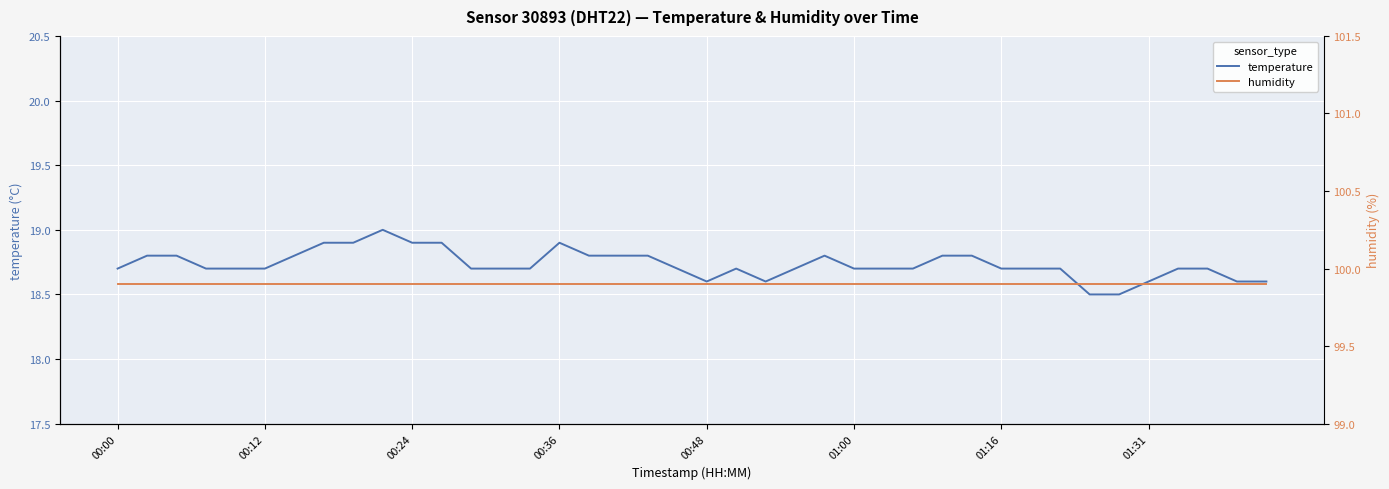

What is the maximum value for temperature?

19.0